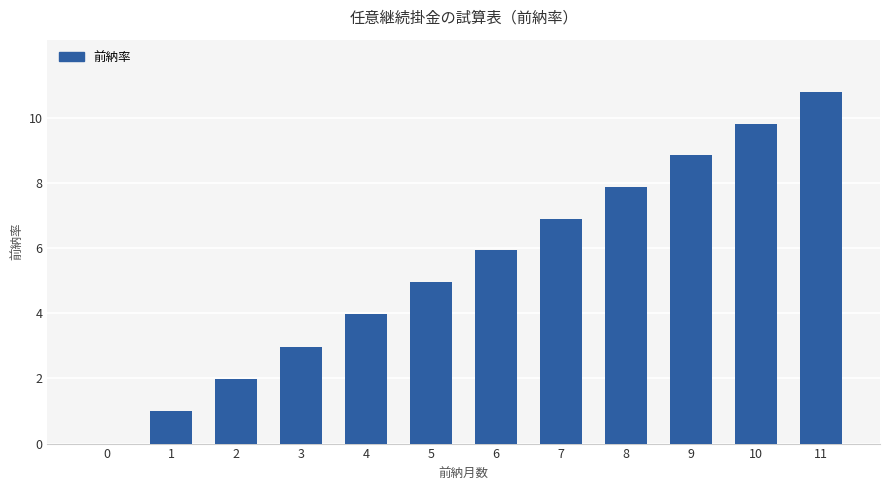

Is it true that the value at 11 is 6.2?

False